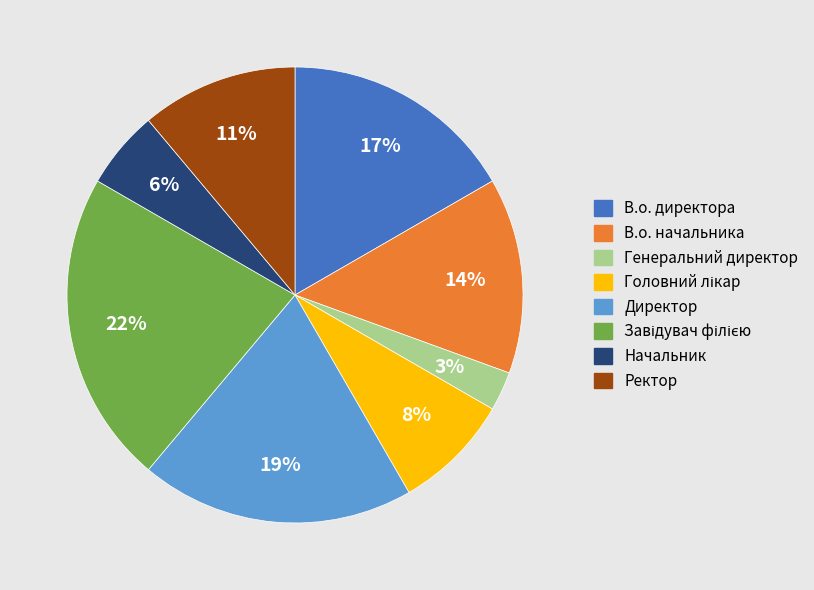

How many slices are in this pie chart?

8